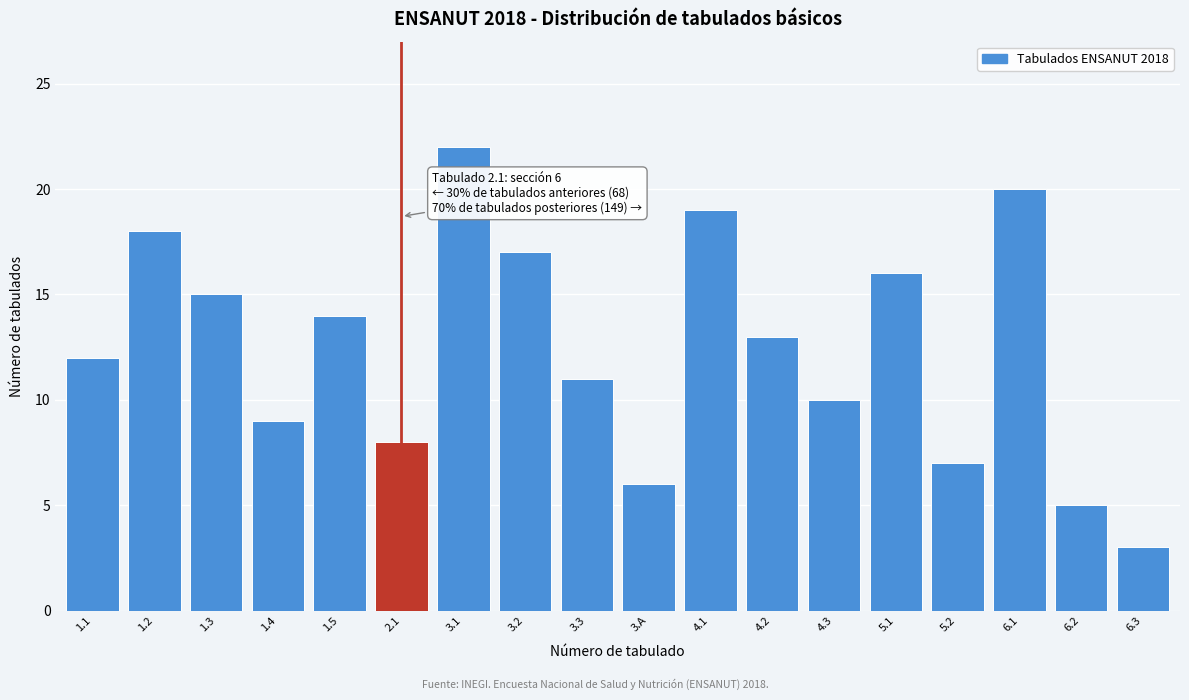

Reading right to left, what are all the values shown in this chart?

6.3=3	6.2=5	6.1=20	5.2=7	5.1=16	4.3=10	4.2=13	4.1=19	3.A=6	3.3=11	3.2=17	3.1=22	2.1=8	1.5=14	1.4=9	1.3=15	1.2=18	1.1=12